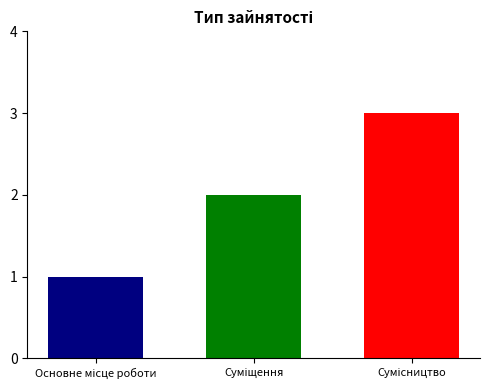

What is the maximum value shown in the chart?

3